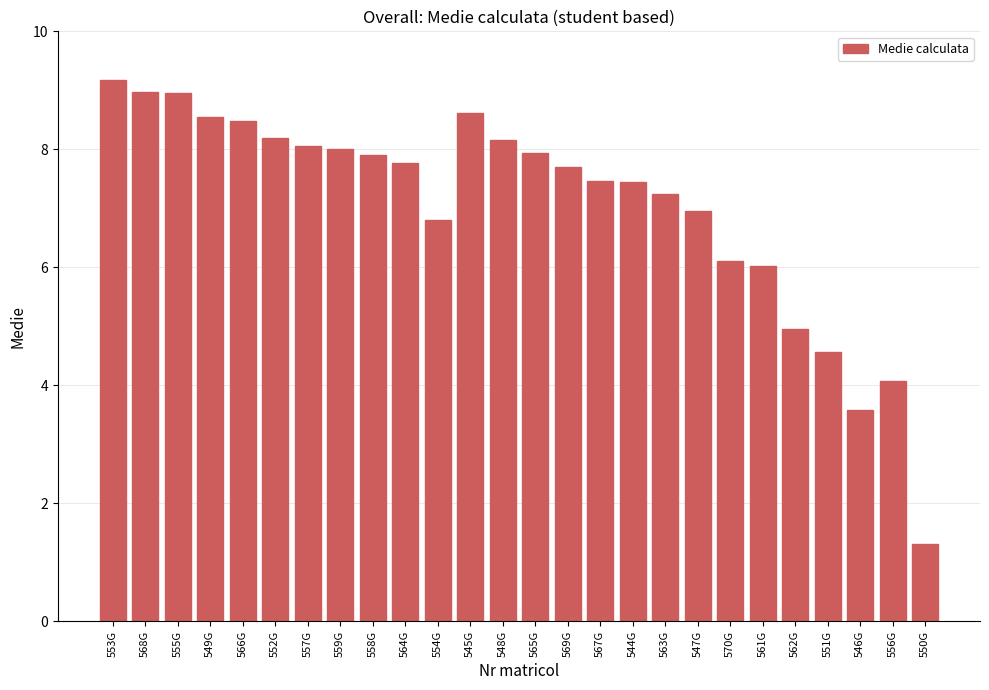

Where is the data nearest to the value 5?

562G